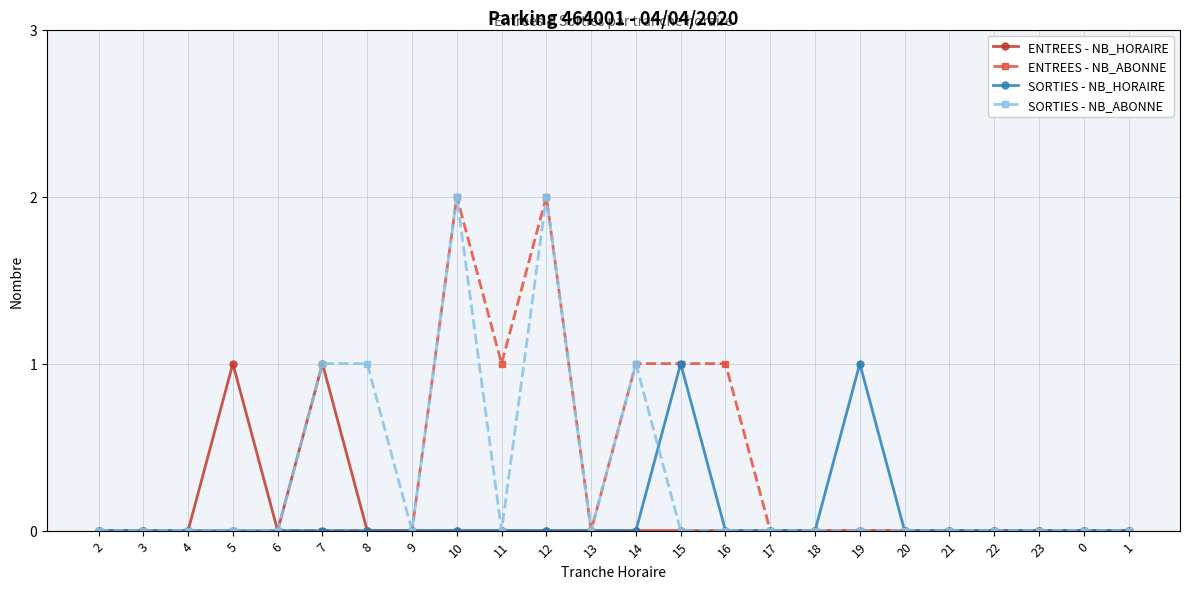

True or false: SORTIES - NB_HORAIRE has a value of 0 at 11.

True